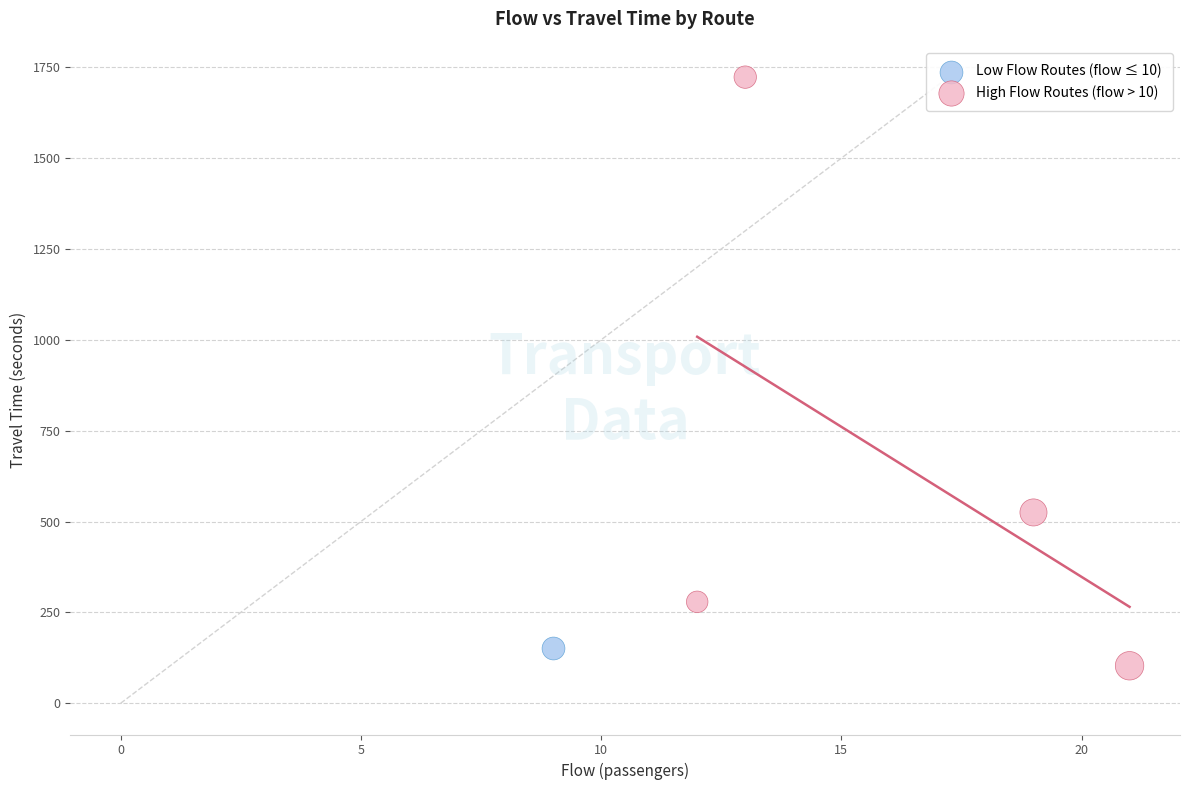

What are all the series names shown in the legend?

Low Flow Routes (flow ≤ 10), High Flow Routes (flow > 10)